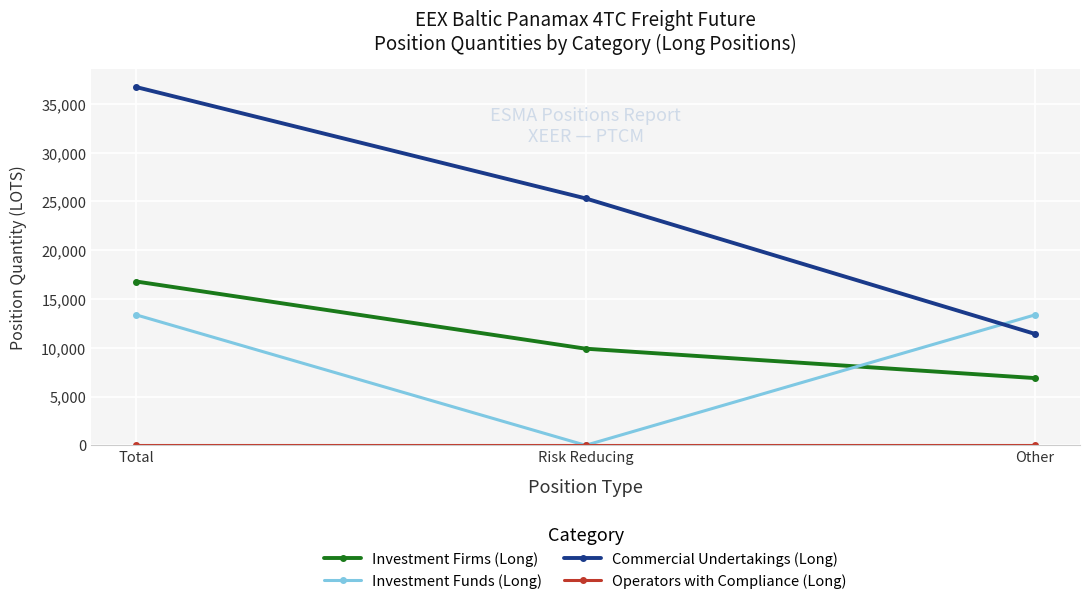

Is this an area chart (filled region under the line)?

No